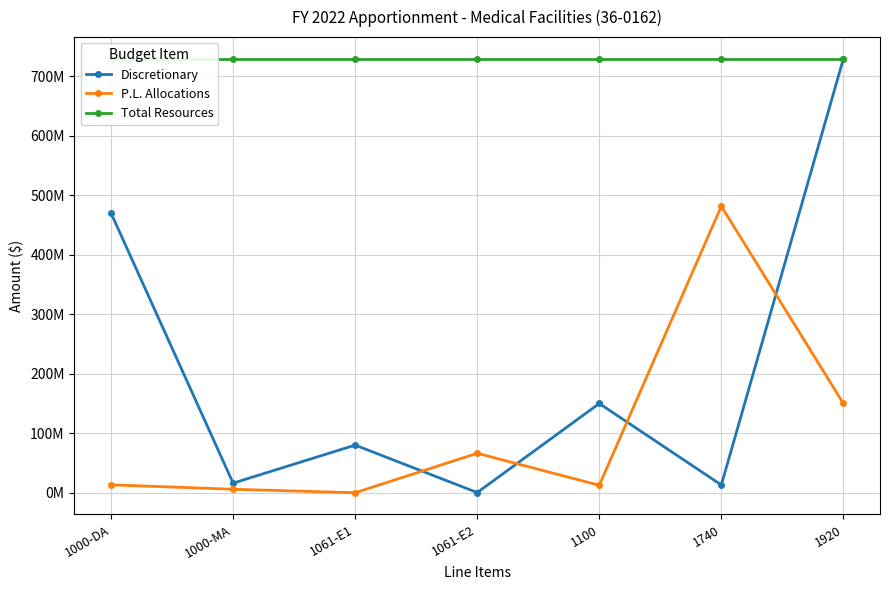

Does the chart display data point markers on the line(s)?

Yes